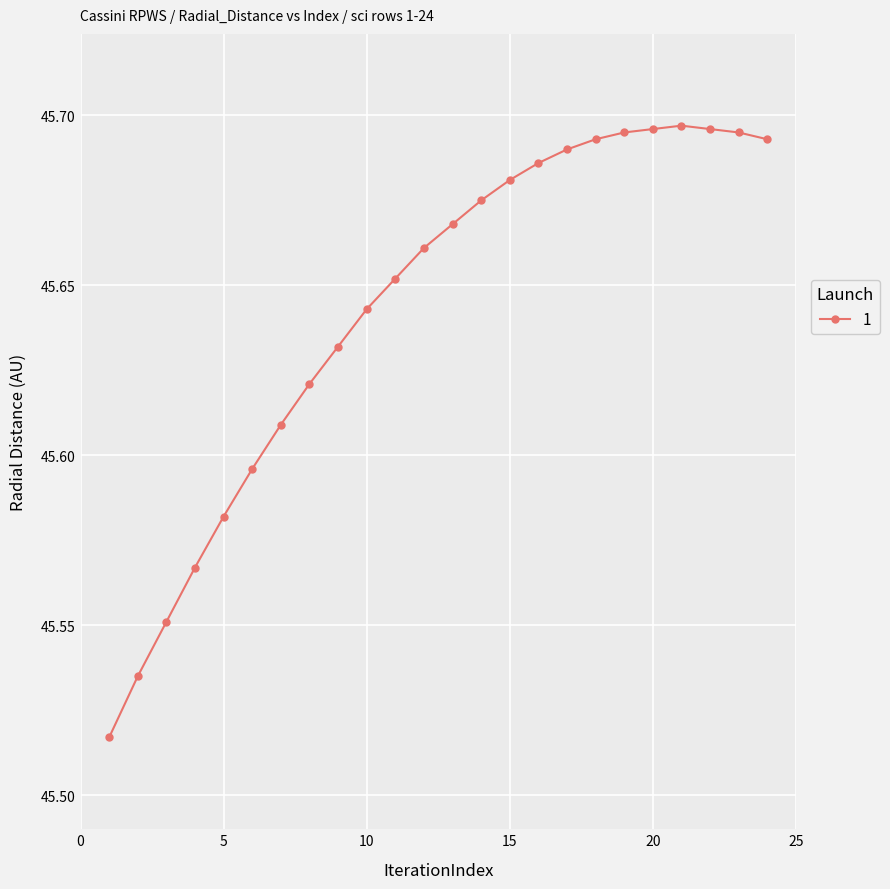

True or false: the data has more than 0 interior local peaks.

True